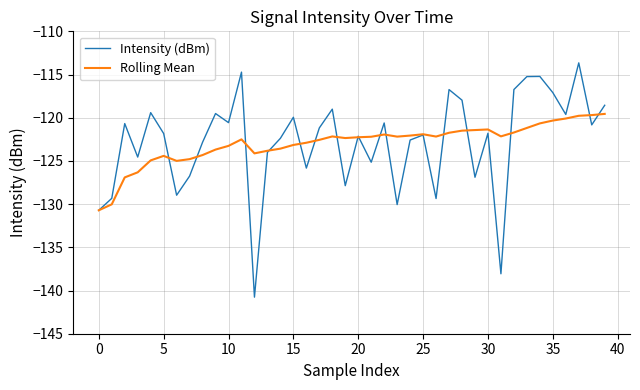

True or false: Rolling Mean has more than 2 points higher than both neighbors.

True